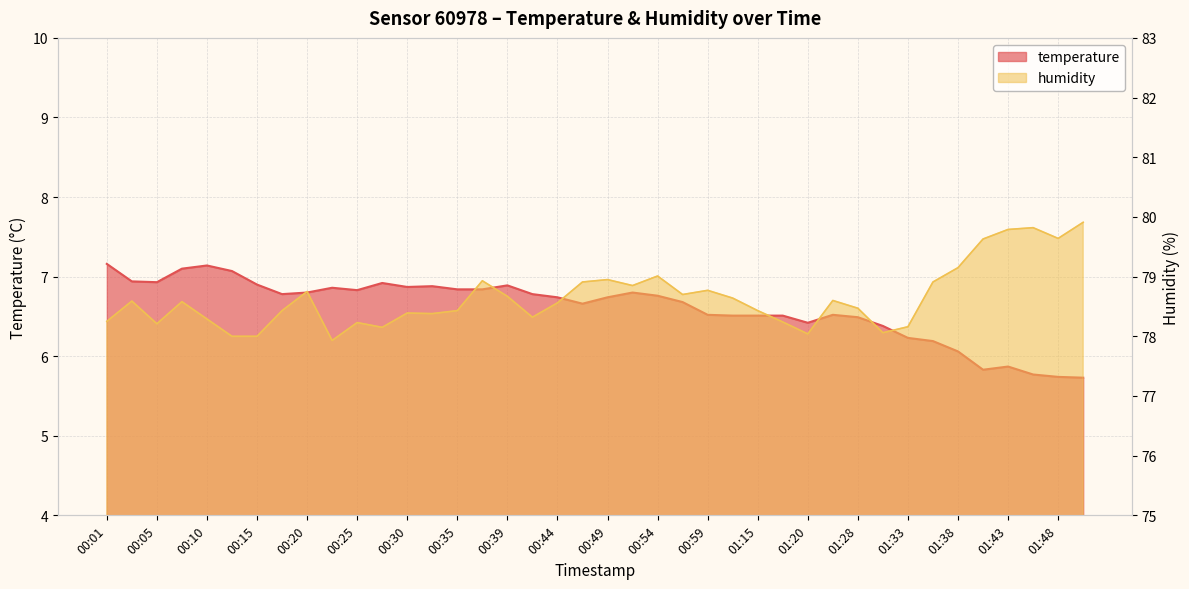

Which series has the largest total across all categories?

humidity